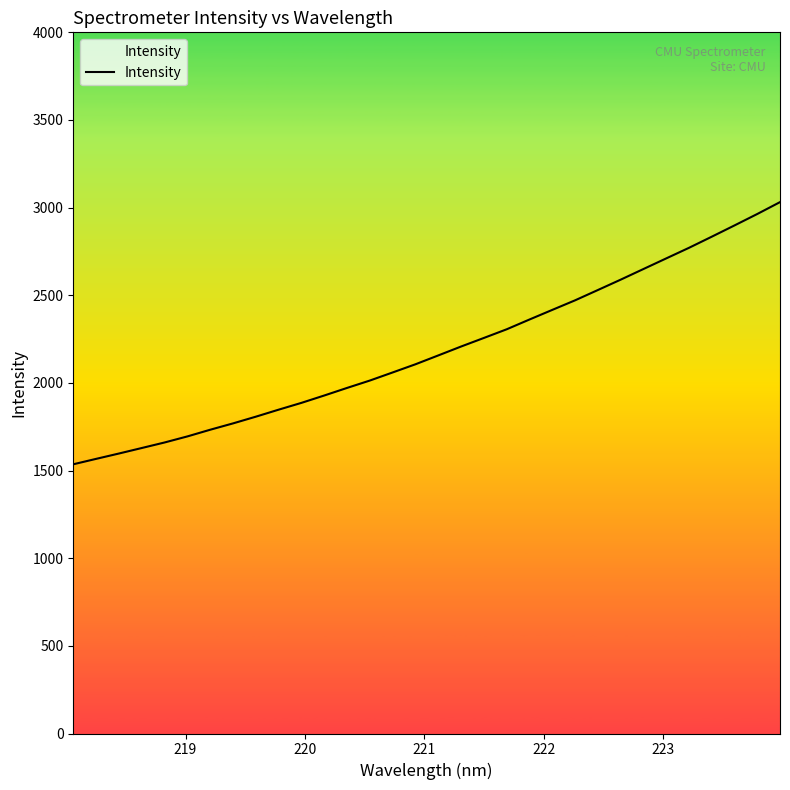

Does the chart have visible grid lines?

No